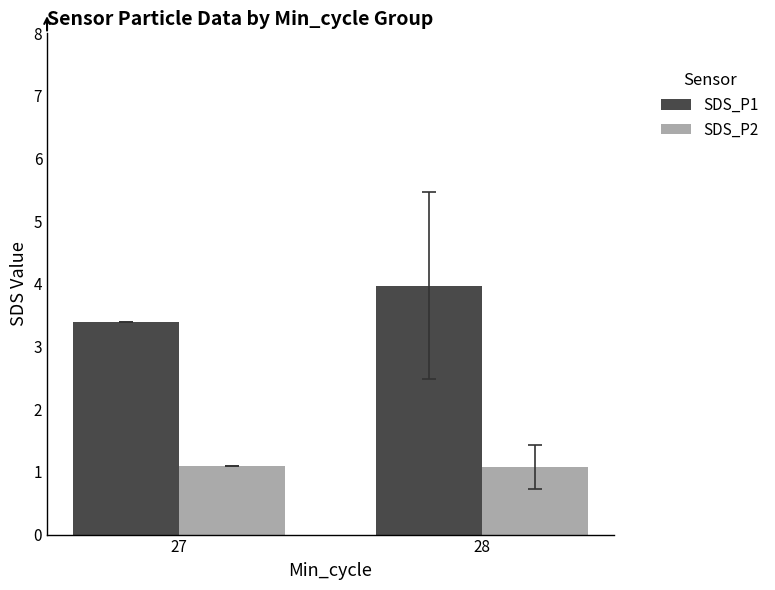

How many bars are there in each group?

2